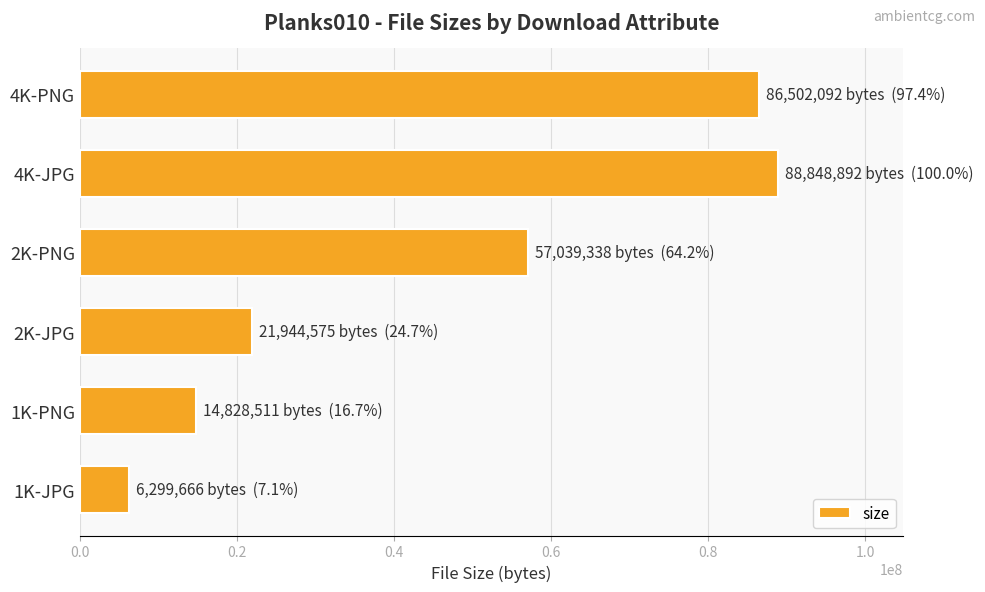

Is it true that the value at 1K-PNG is 14828511?

True